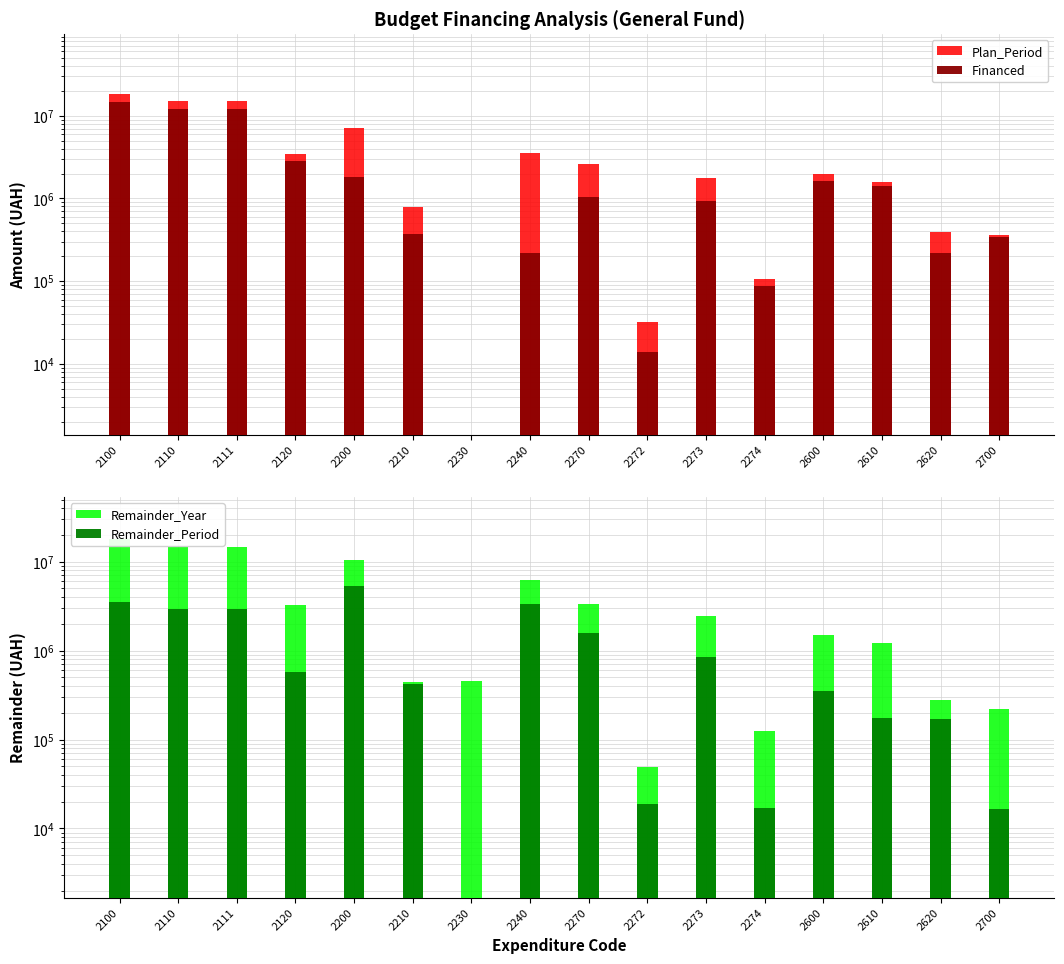

At 2620, list the series in order from largest to smallest.

Plan_Period, Remainder_Year, Financed, Remainder_Period